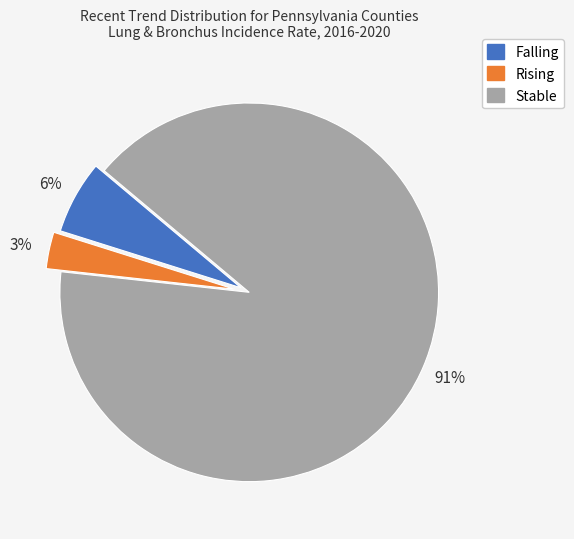

To the nearest percent, what is the average slice percentage?

33%